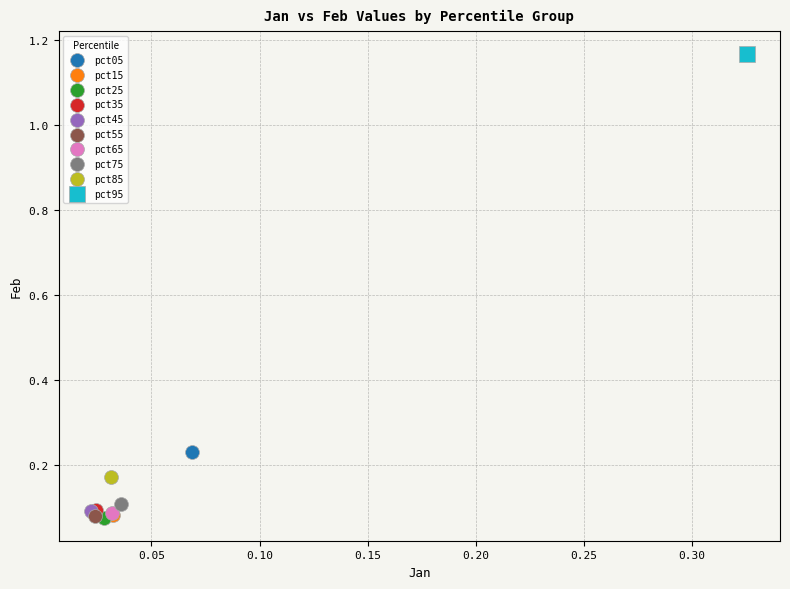

What are all the series names shown in the legend?

pct05, pct15, pct25, pct35, pct45, pct55, pct65, pct75, pct85, pct95